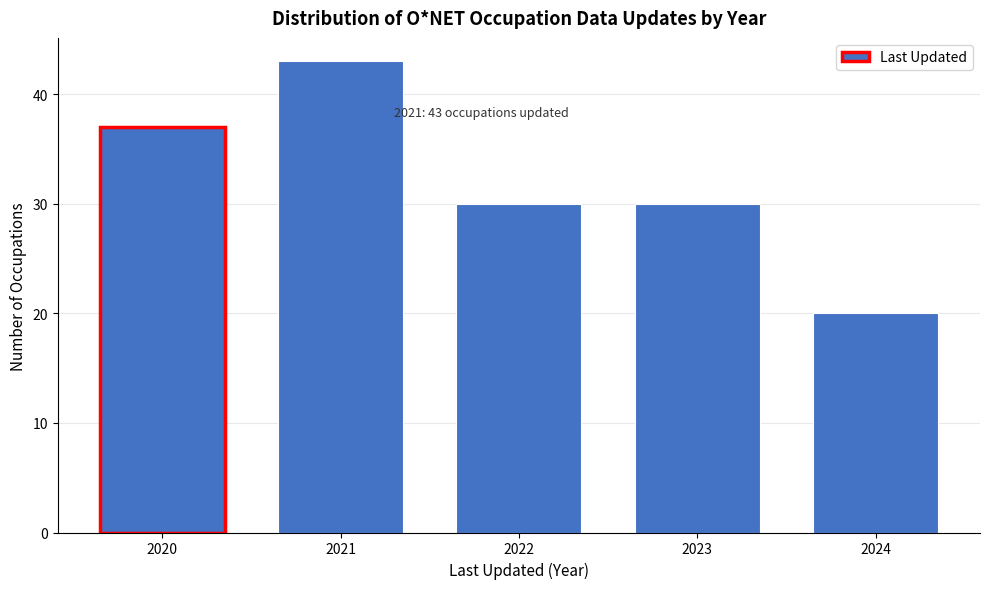

Reading left to right, transcribe all the data shown in this chart.

2020=37	2021=43	2022=30	2023=30	2024=20